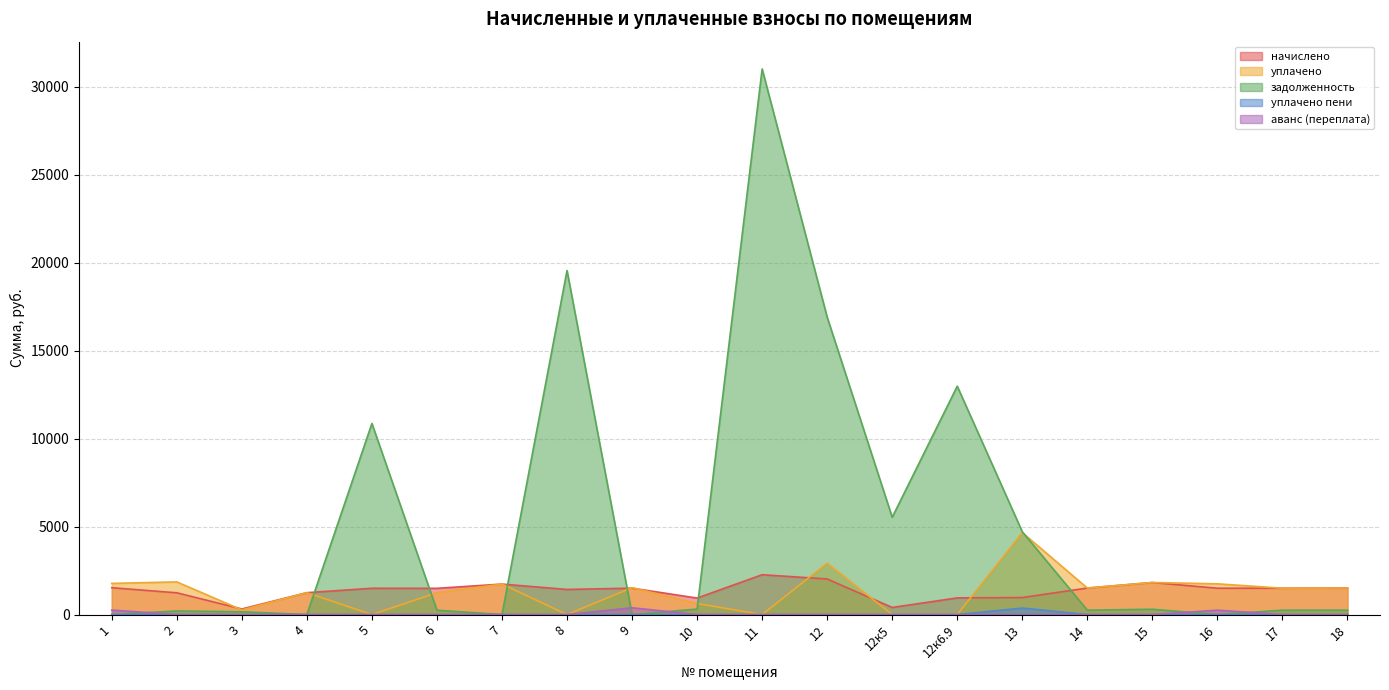

In аванс (переплата), how many points are higher than both neighbors (excluding endpoints)?

2